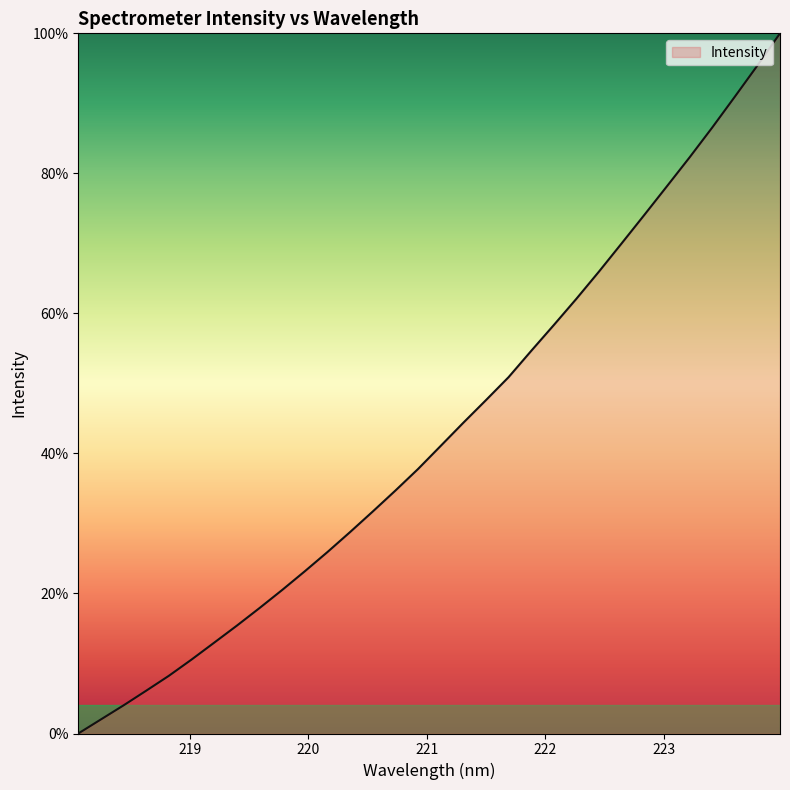

What is the greatest value displayed?

100.0